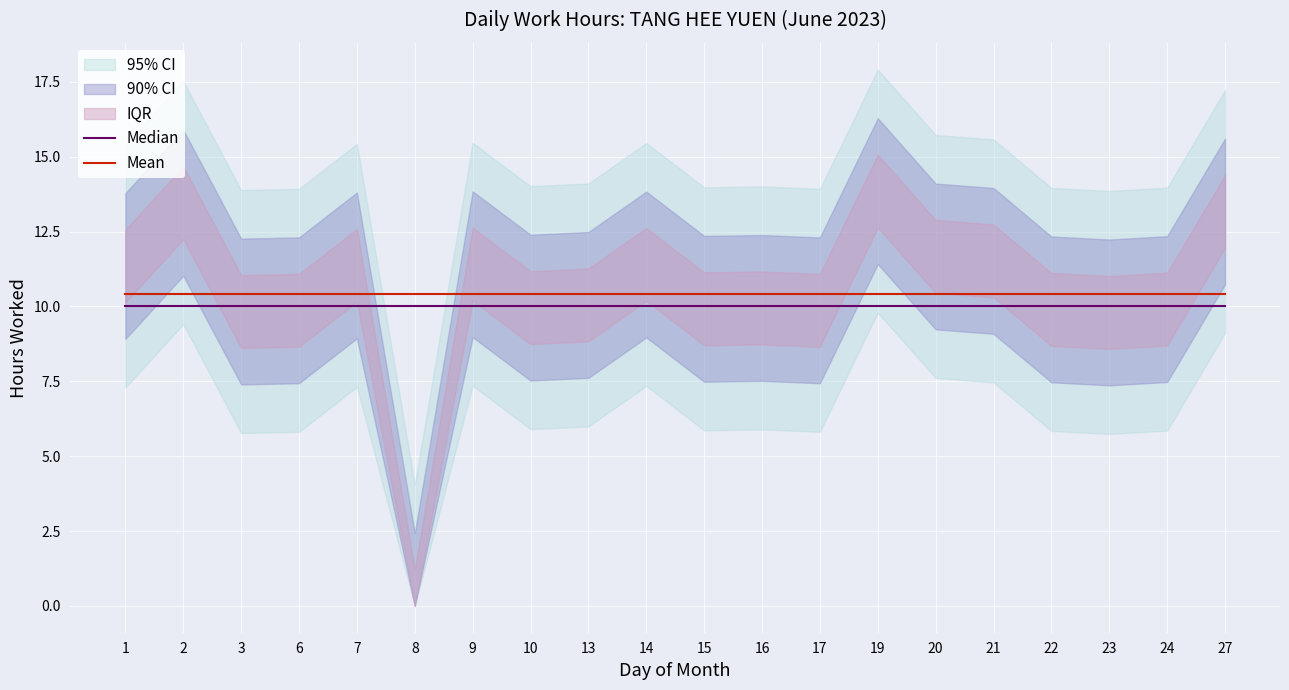

True or false: Mean and Median intersect in this chart.

False